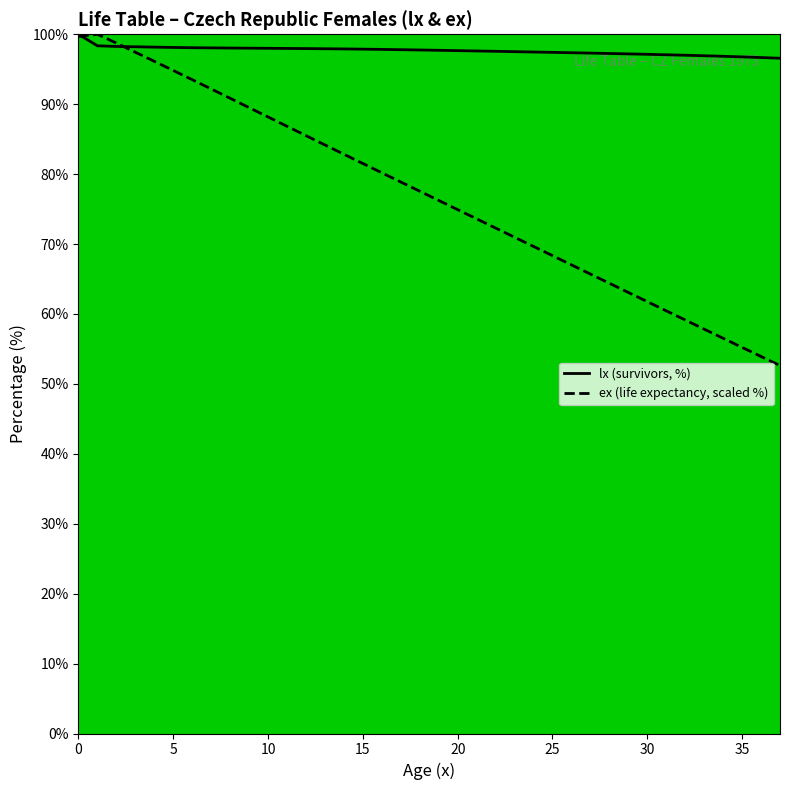

Reading left to right, transcribe all the data shown in this chart.

lx: 0=100.0	1=98.4	2=98.3	3=98.2	4=98.2	5=98.1	6=98.1	7=98.1	8=98.0	9=98.0	10=98.0	11=98.0	12=98.0	13=97.9	14=97.9	15=97.9	16=97.8	17=97.8	18=97.8	19=97.7	20=97.7	21=97.6	22=97.6	23=97.5	24=97.5	25=97.4	26=97.4	27=97.3	28=97.3	29=97.2	30=97.1	31=97.1	32=97.0	33=96.9	34=96.9	35=96.8	36=96.7	37=96.6
ex: 0=99.7	1=100.0	2=98.7	3=97.4	4=96.1	5=94.8	6=93.5	7=92.2	8=90.8	9=89.5	10=88.2	11=86.8	12=85.5	13=84.2	14=82.8	15=81.5	16=80.2	17=78.9	18=77.6	19=76.2	20=74.9	21=73.6	22=72.3	23=71.0	24=69.7	25=68.3	26=67.0	27=65.7	28=64.4	29=63.1	30=61.8	31=60.5	32=59.1	33=57.8	34=56.5	35=55.2	36=53.9	37=52.6